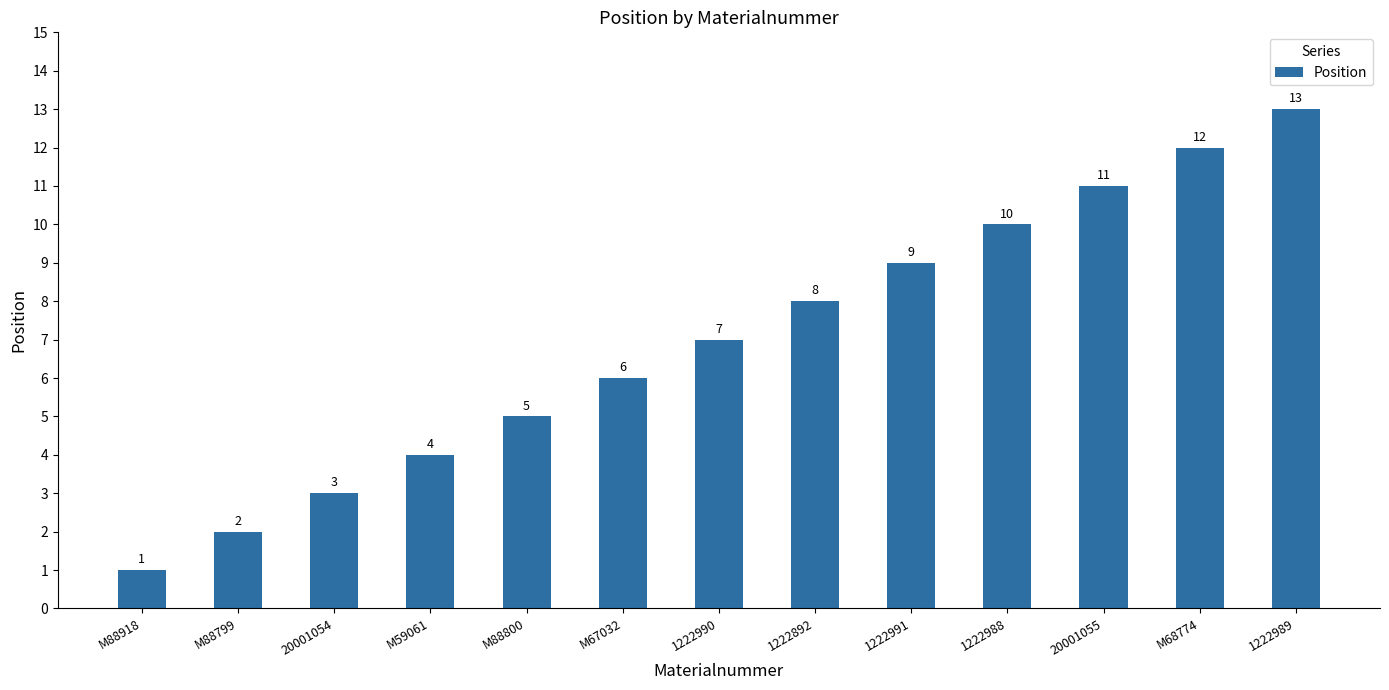

The chart shows a value of 18 at 1222988. True or false?

False